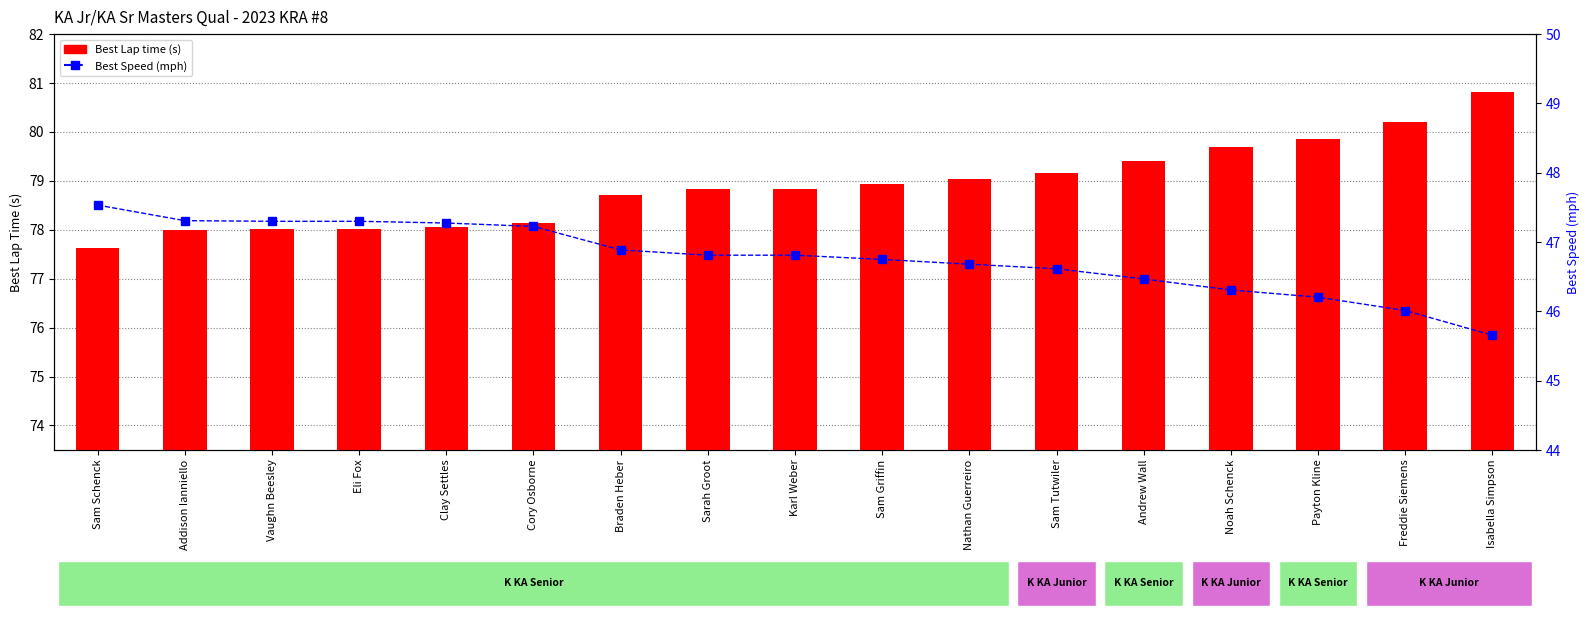

What is the label of the 16th bar from the left?

Freddie Siemens